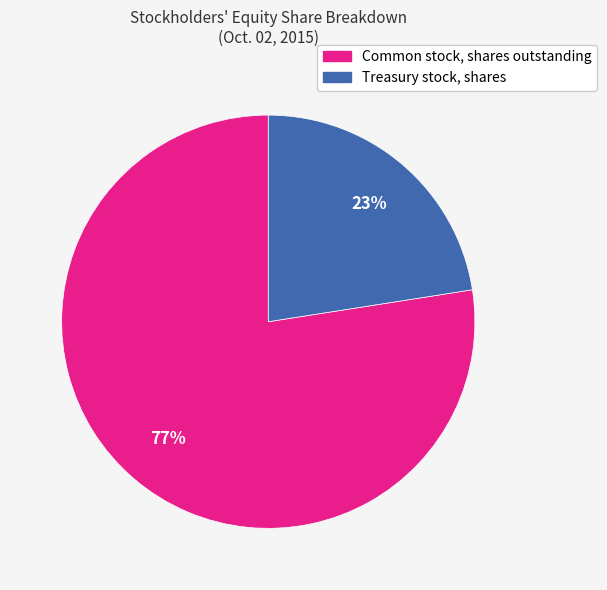

Is it true that Common stock, shares outstanding is 68% of the pie?

False